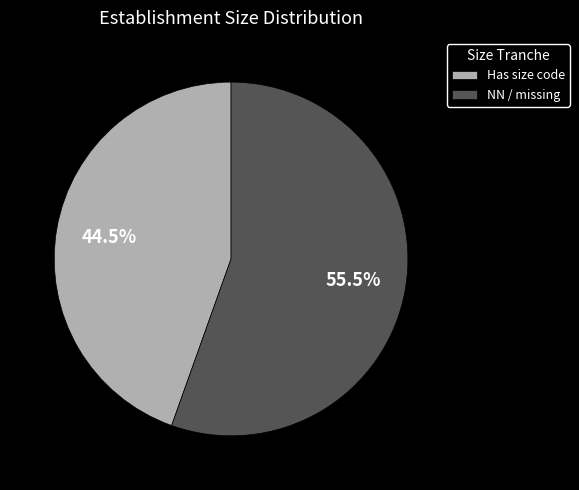

Approximately how many times larger is the value at NN / missing compared to Has size code?

1.2